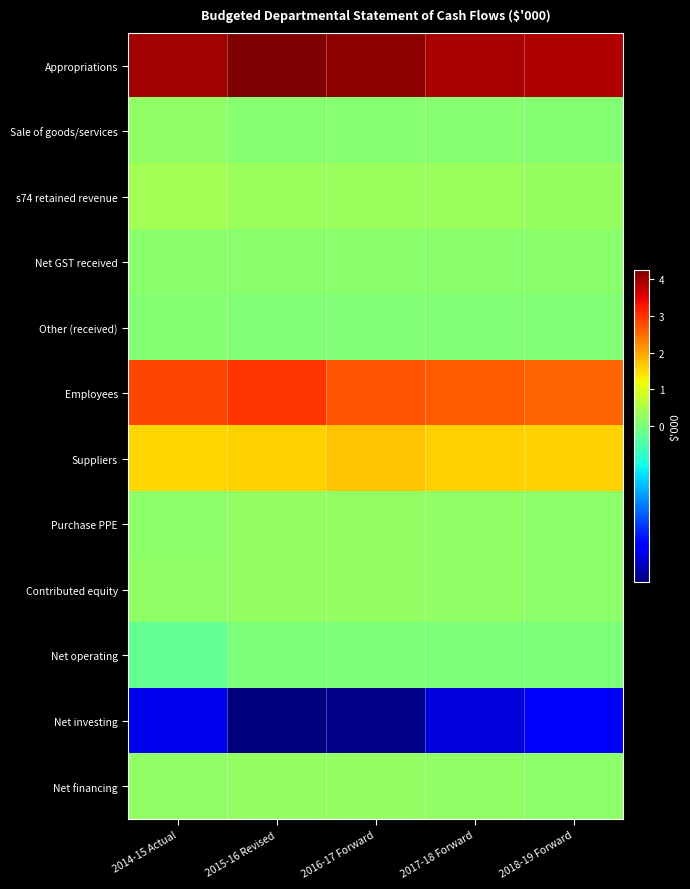

Reading left to right, list all the values displayed in this chart.

Appropriations: 2014-15 Actual=3978923	2015-16 Revised=4262772	2016-17 Forward=4134159	2017-18 Forward=3950192	2018-19 Forward=3895889
Sale of goods/services: 2014-15 Actual=200445	2015-16 Revised=132639	2016-17 Forward=111185	2017-18 Forward=119352	2018-19 Forward=83141
s74 retained revenue: 2014-15 Actual=405453	2015-16 Revised=329999	2016-17 Forward=321437	2017-18 Forward=320143	2018-19 Forward=279031
Net GST received: 2014-15 Actual=135247	2015-16 Revised=146838	2016-17 Forward=159734	2017-18 Forward=150273	2018-19 Forward=145372
Other (received): 2014-15 Actual=69165	2015-16 Revised=50518	2016-17 Forward=50518	2017-18 Forward=50518	2018-19 Forward=50518
Employees: 2014-15 Actual=2838751	2015-16 Revised=2999677	2016-17 Forward=2730164	2017-18 Forward=2634048	2018-19 Forward=2586830
Suppliers: 2014-15 Actual=1553387	2015-16 Revised=1586007	2016-17 Forward=1719232	2017-18 Forward=1630052	2018-19 Forward=1580805
Purchase PPE: 2014-15 Actual=196156	2015-16 Revised=244053	2016-17 Forward=240033	2017-18 Forward=204200	2018-19 Forward=190392
Contributed equity: 2014-15 Actual=216997	2015-16 Revised=244053	2016-17 Forward=240033	2017-18 Forward=204200	2018-19 Forward=190392
Net operating: 2014-15 Actual=-14643	2015-16 Revised=890	2016-17 Forward=0	2017-18 Forward=0	2018-19 Forward=0
Net investing: 2014-15 Actual=-195547	2015-16 Revised=-244049	2016-17 Forward=-240033	2017-18 Forward=-204200	2018-19 Forward=-190392
Net financing: 2014-15 Actual=216997	2015-16 Revised=244053	2016-17 Forward=240033	2017-18 Forward=204200	2018-19 Forward=190392